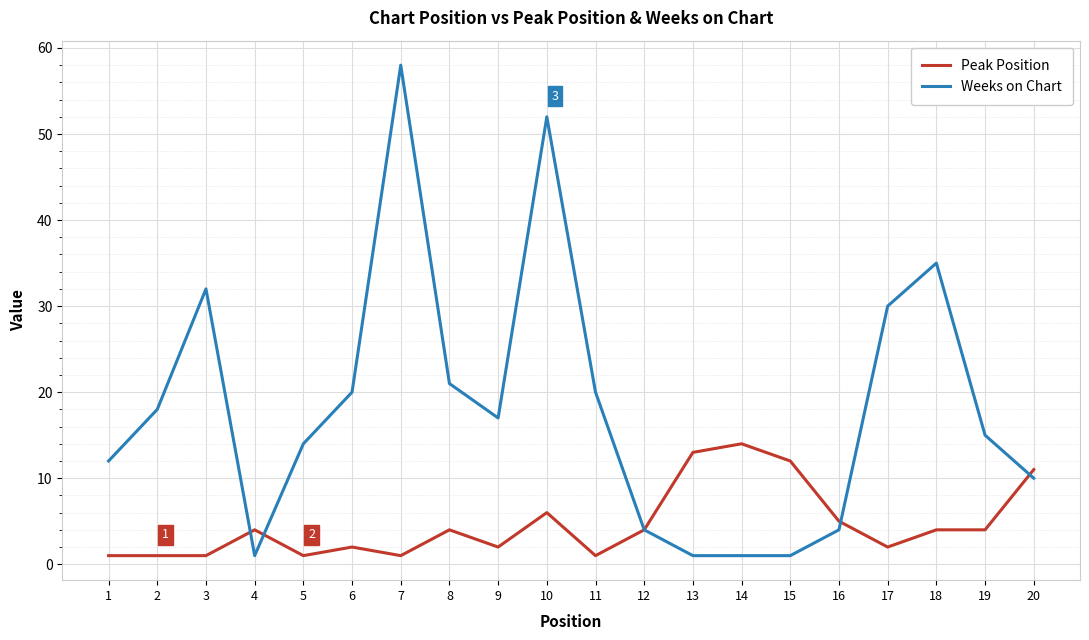

Which series has the widest spread of values?

Weeks on Chart